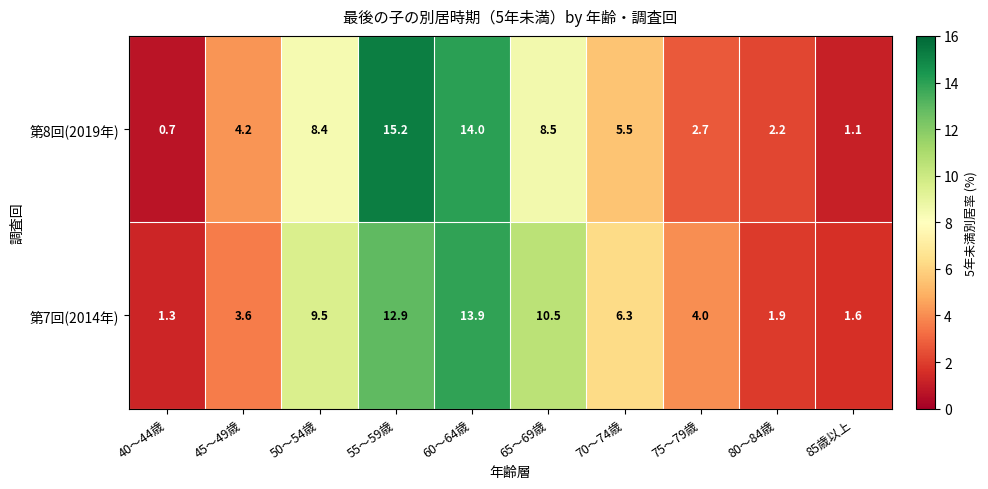

What is the greatest value displayed?

15.2